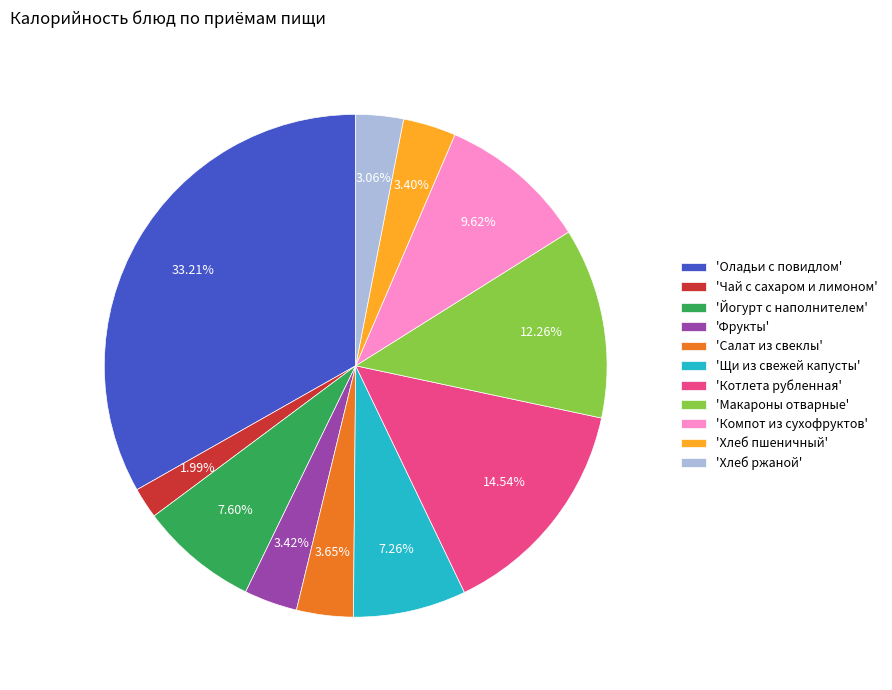

Between 'Котлета рубленная' and 'Компот из сухофруктов', which is larger?

'Котлета рубленная'